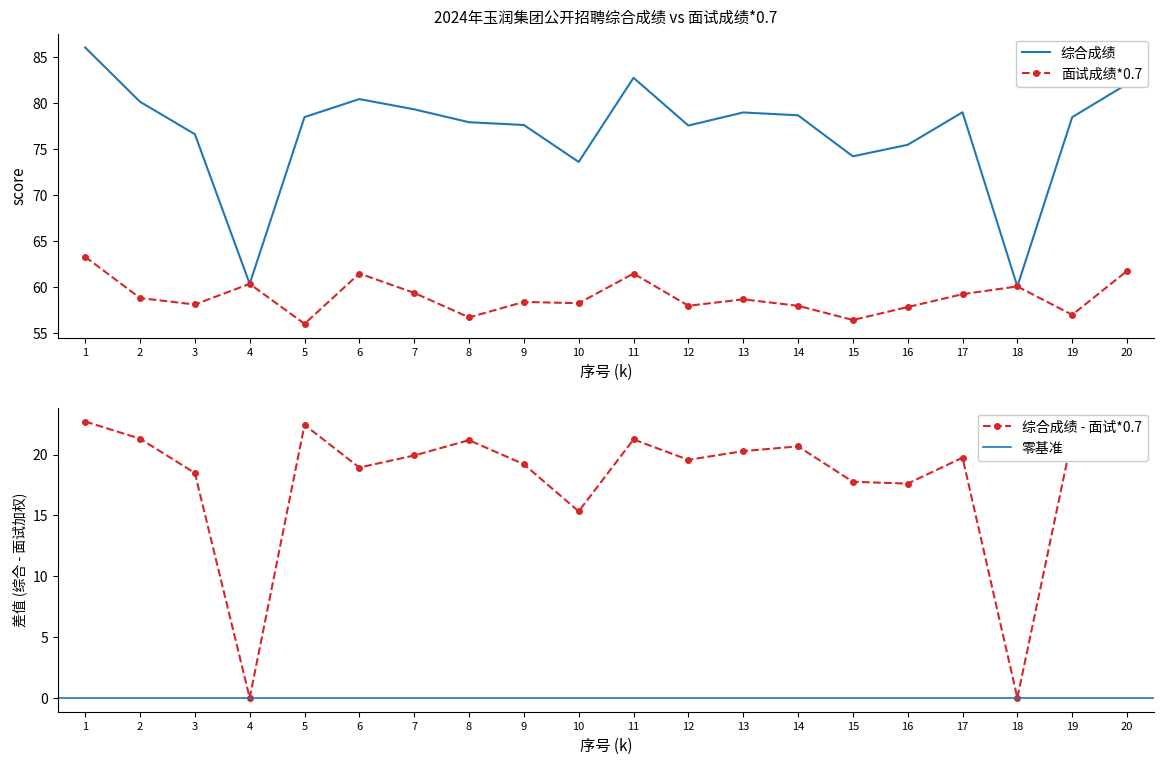

Is it true that 面试成绩*0.7 equals 13.7 at 6?

False